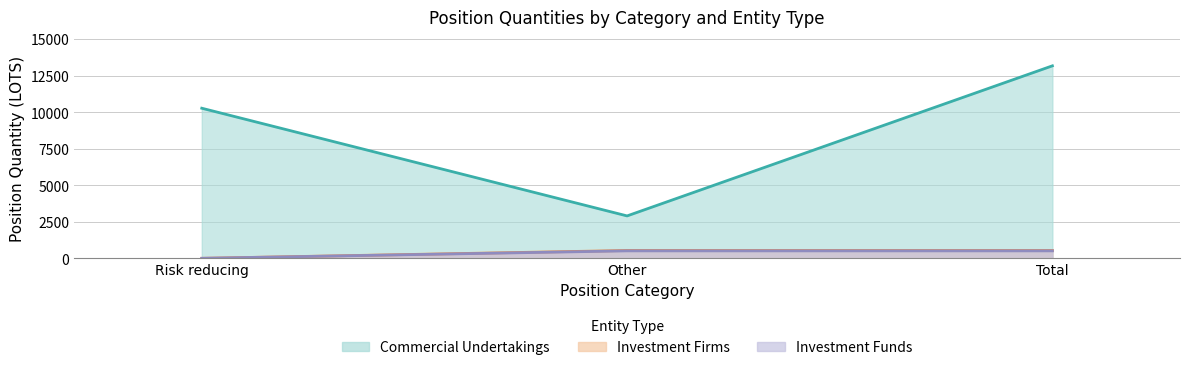

Which series has the largest total across all categories?

Commercial Undertakings Long